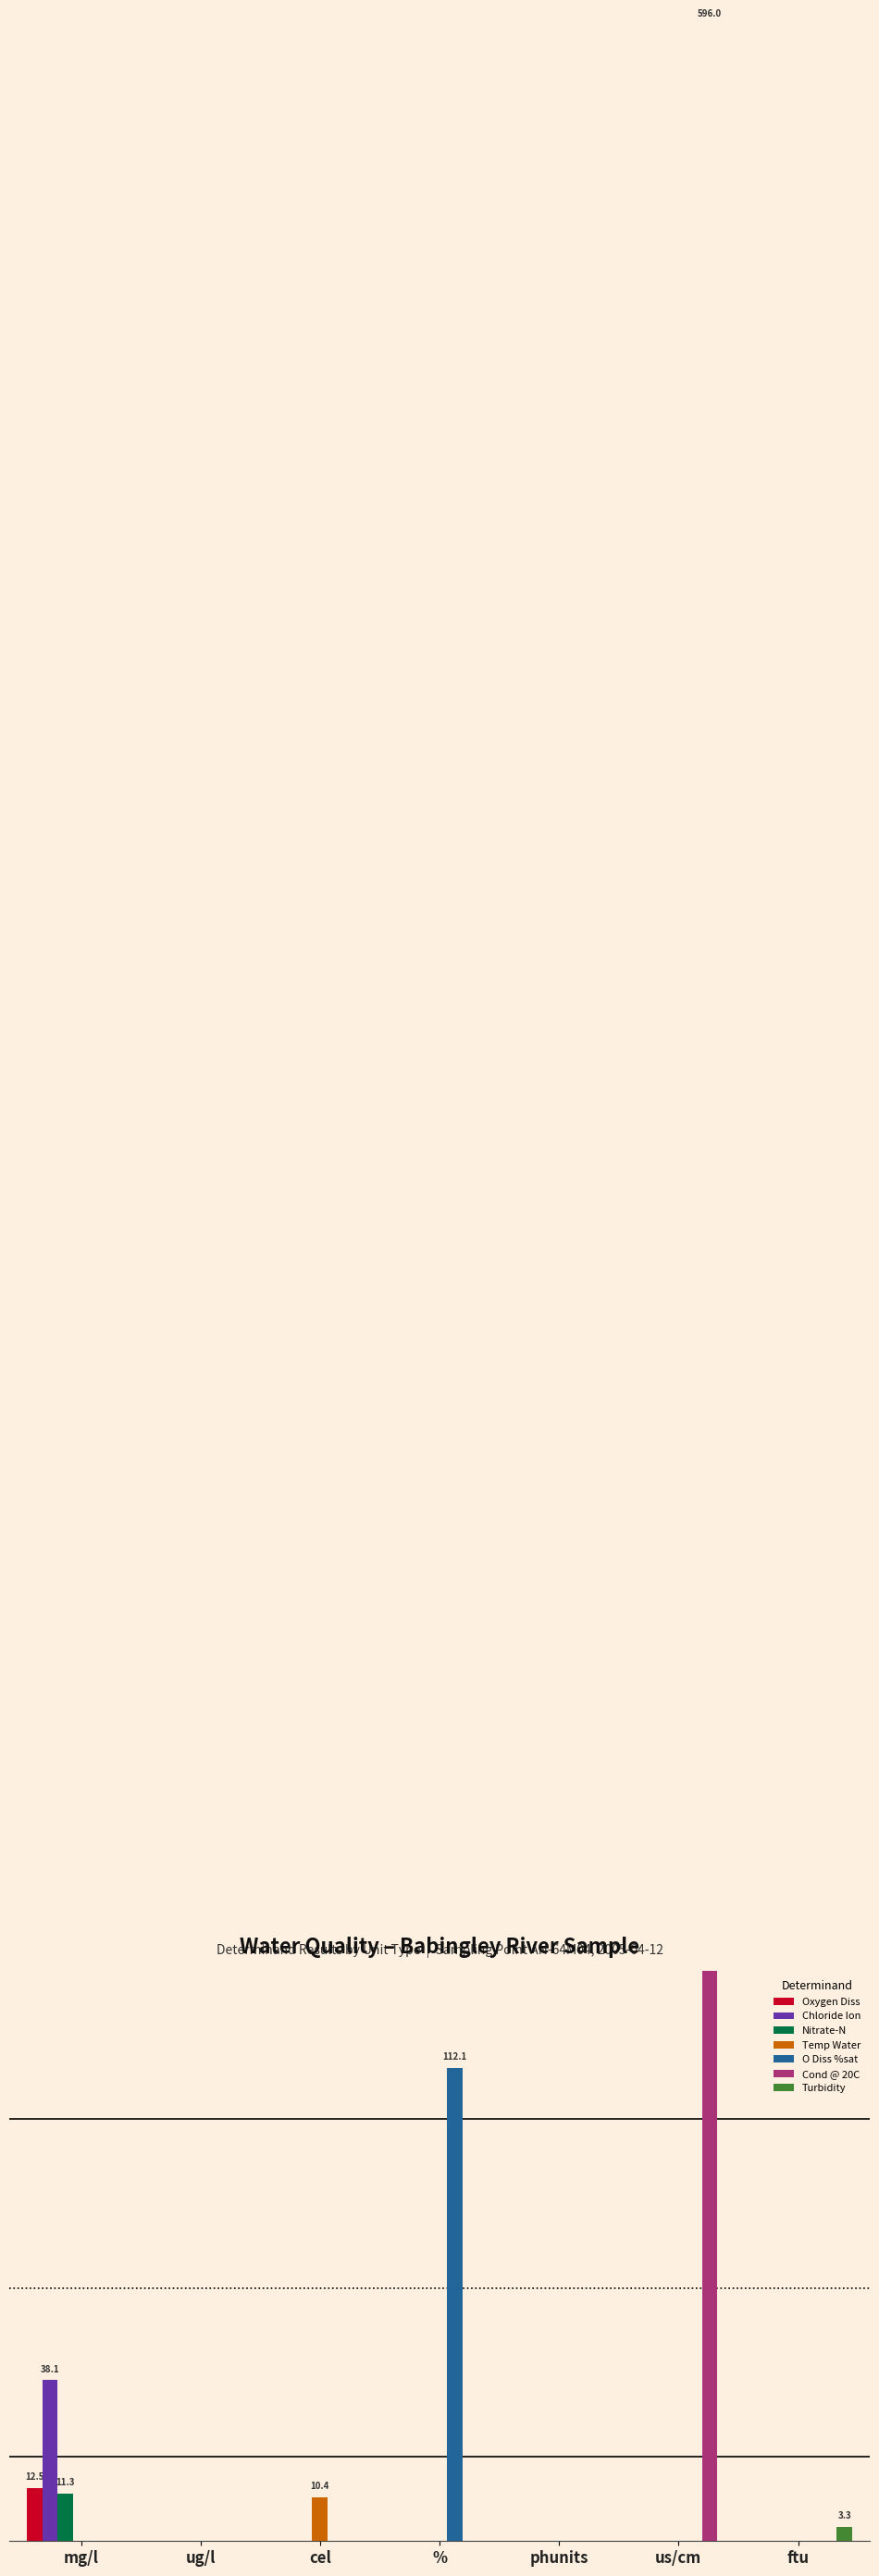

What is the maximum value shown in the chart?

596.0